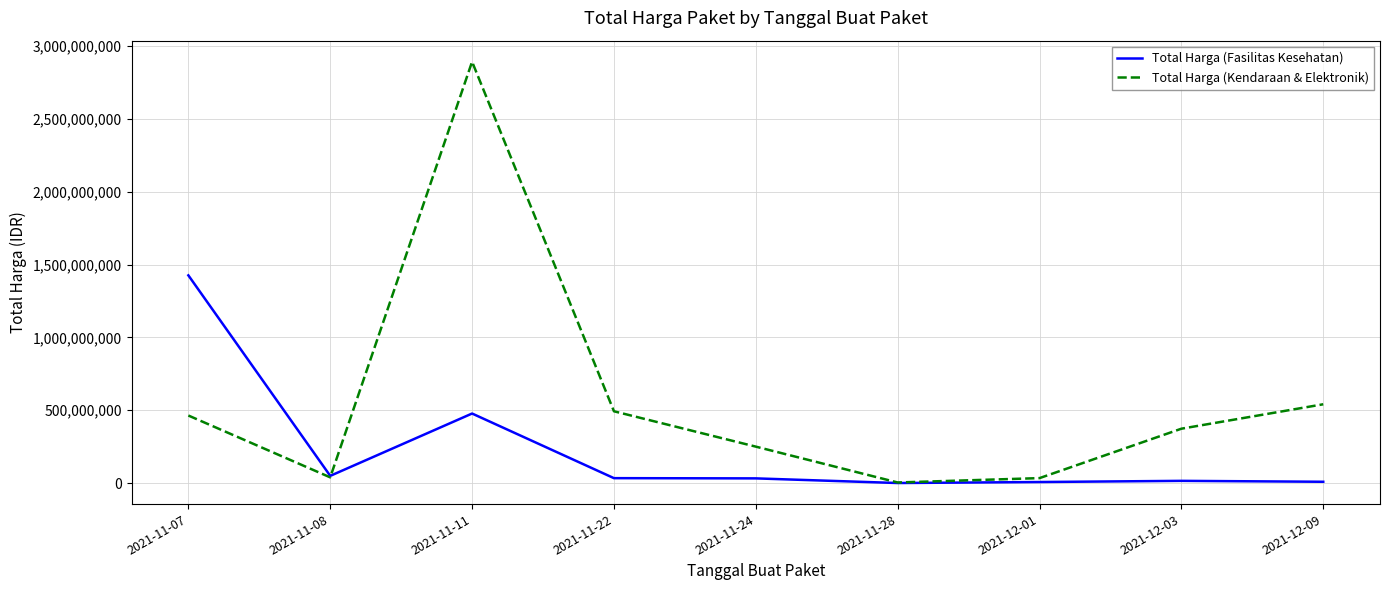

Read the Total Harga (Kendaraan & Elektronik) value at 2021-11-24, to the nearest 100.

250350000